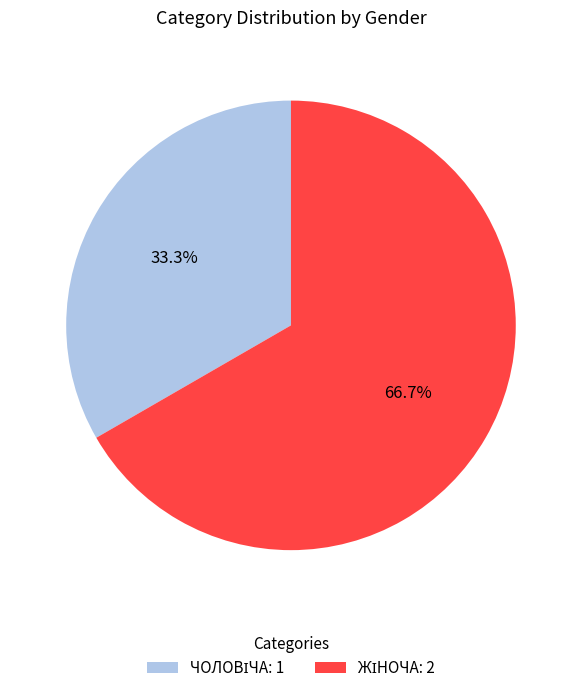

Does any single category account for the majority?

Yes